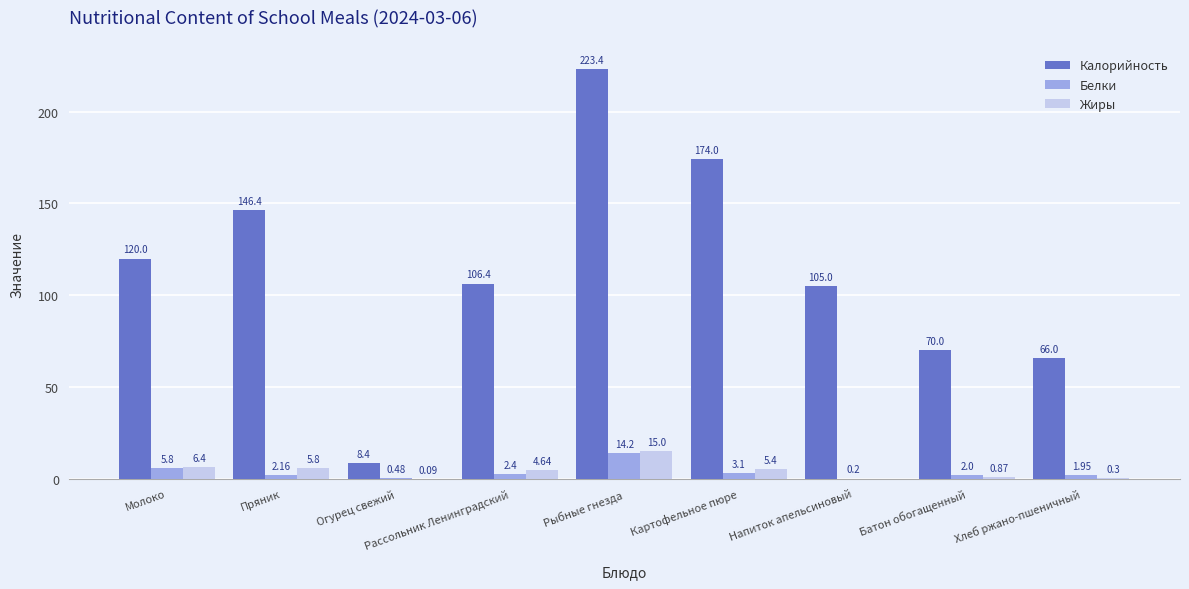

At which label does Жиры reach its peak?

Рыбные гнезда